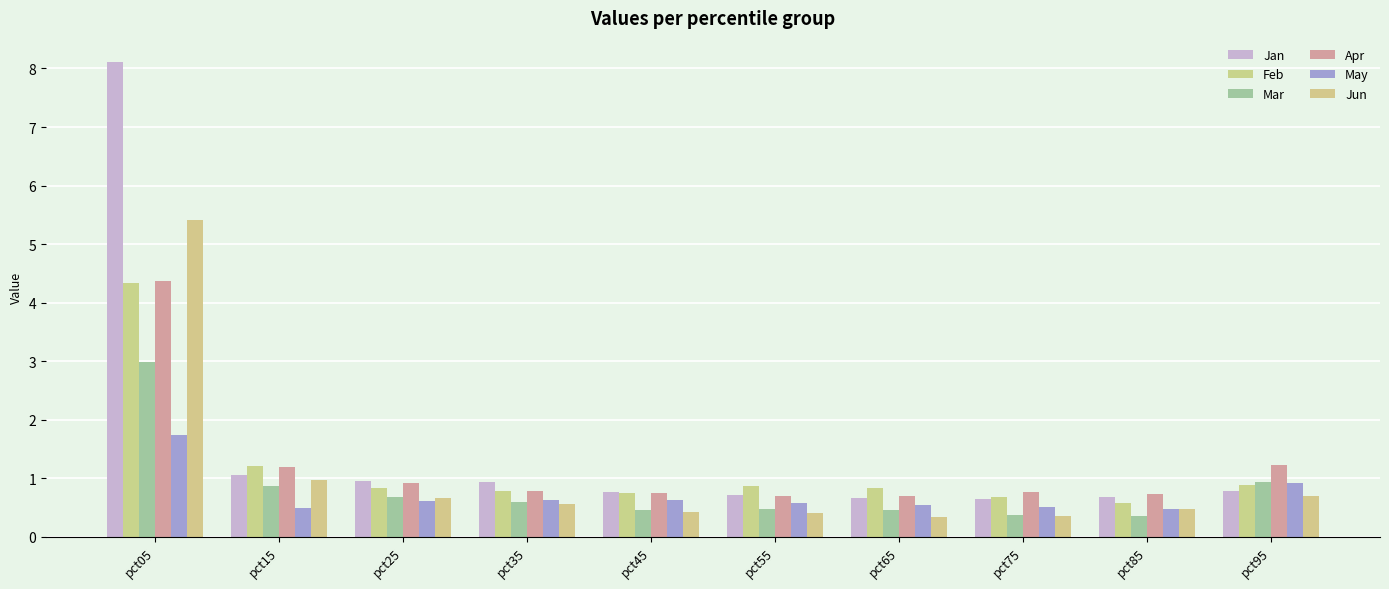

What is the approximate value of Apr at pct85?

0.7